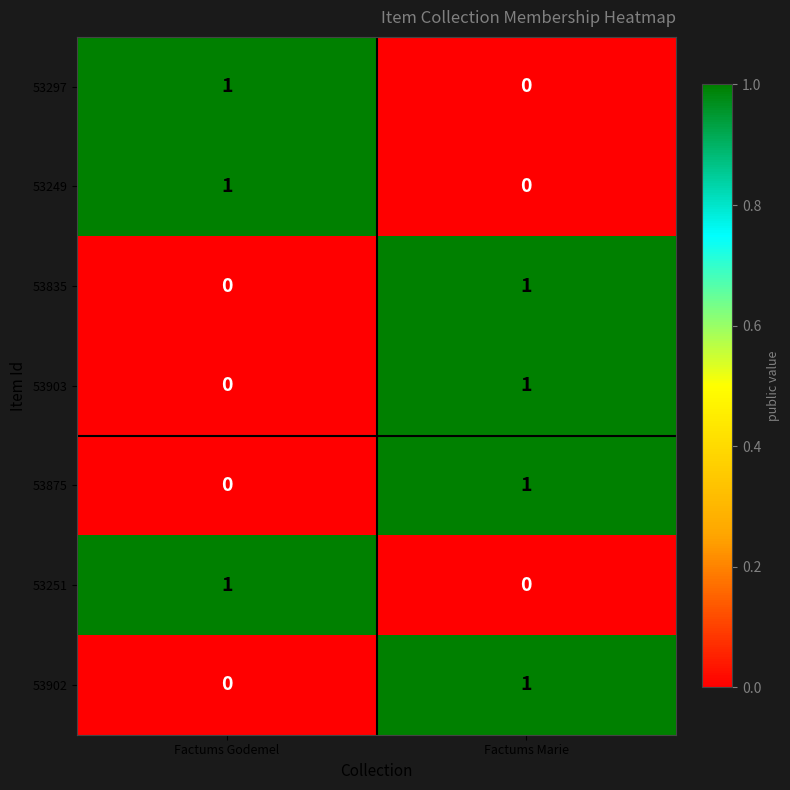

At which label does 53251 reach its minimum?

Factums Marie